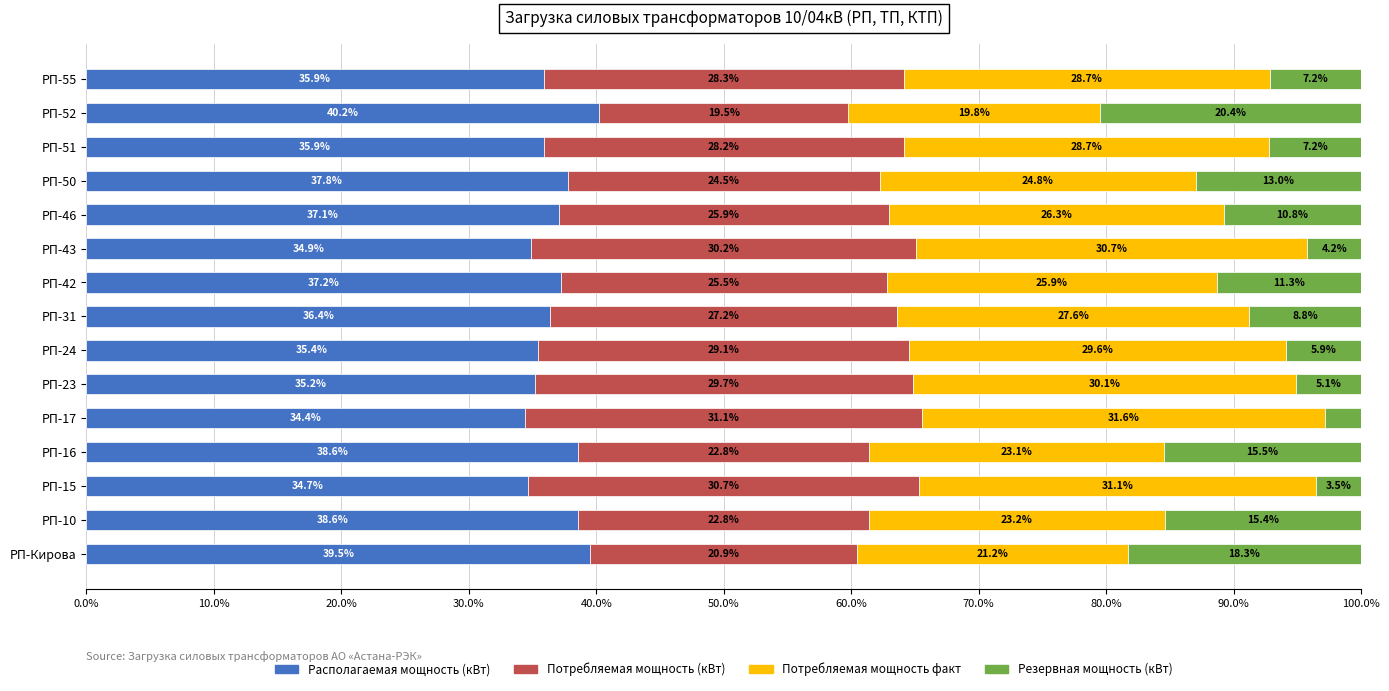

Is it true that Располагаемая мощность (кВт) equals 51.6 at РП-42?

False